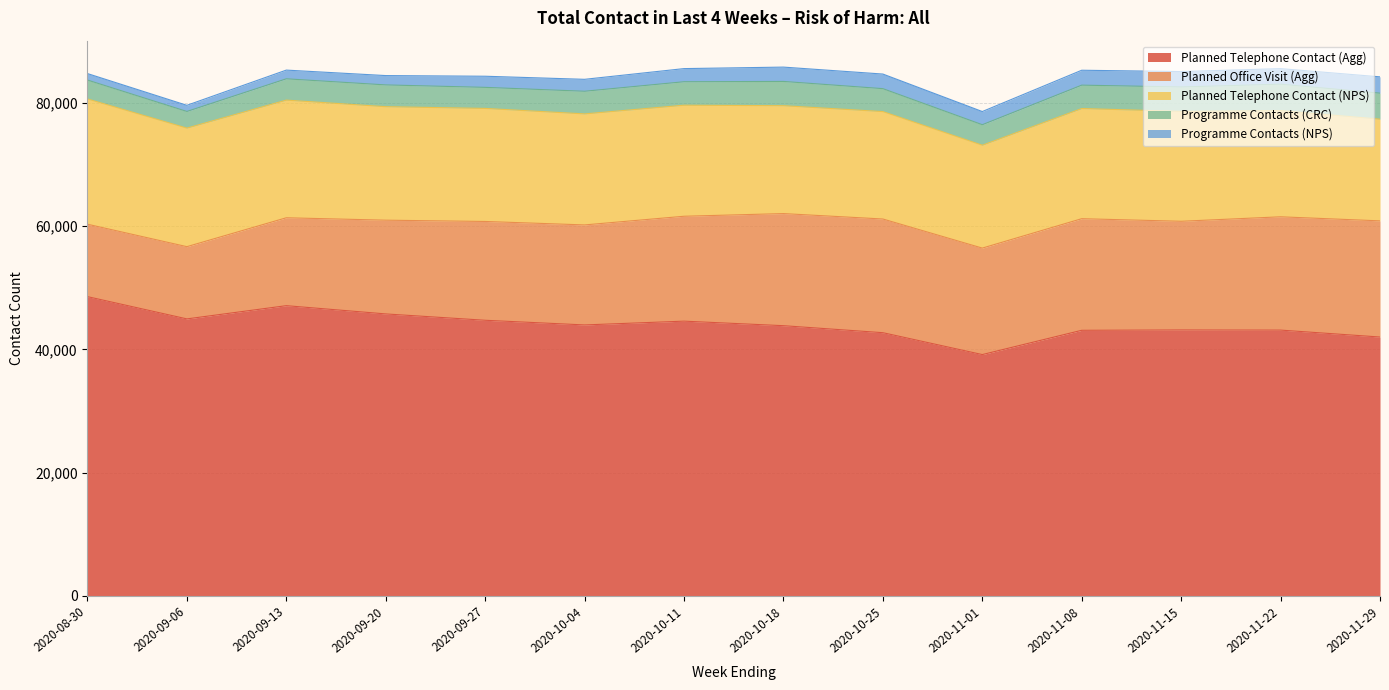

Which series has the widest spread of values?

Planned Telephone Contact (Agg)